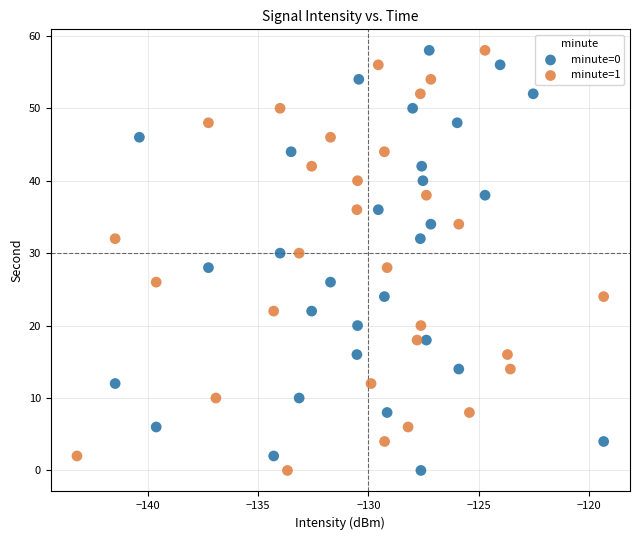

What are all the series names shown in the legend?

minute=0, minute=1